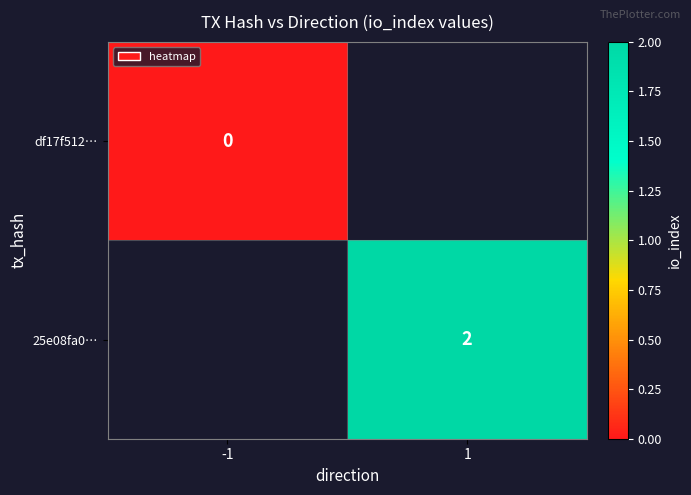

Which label corresponds to the largest value in the chart?

1